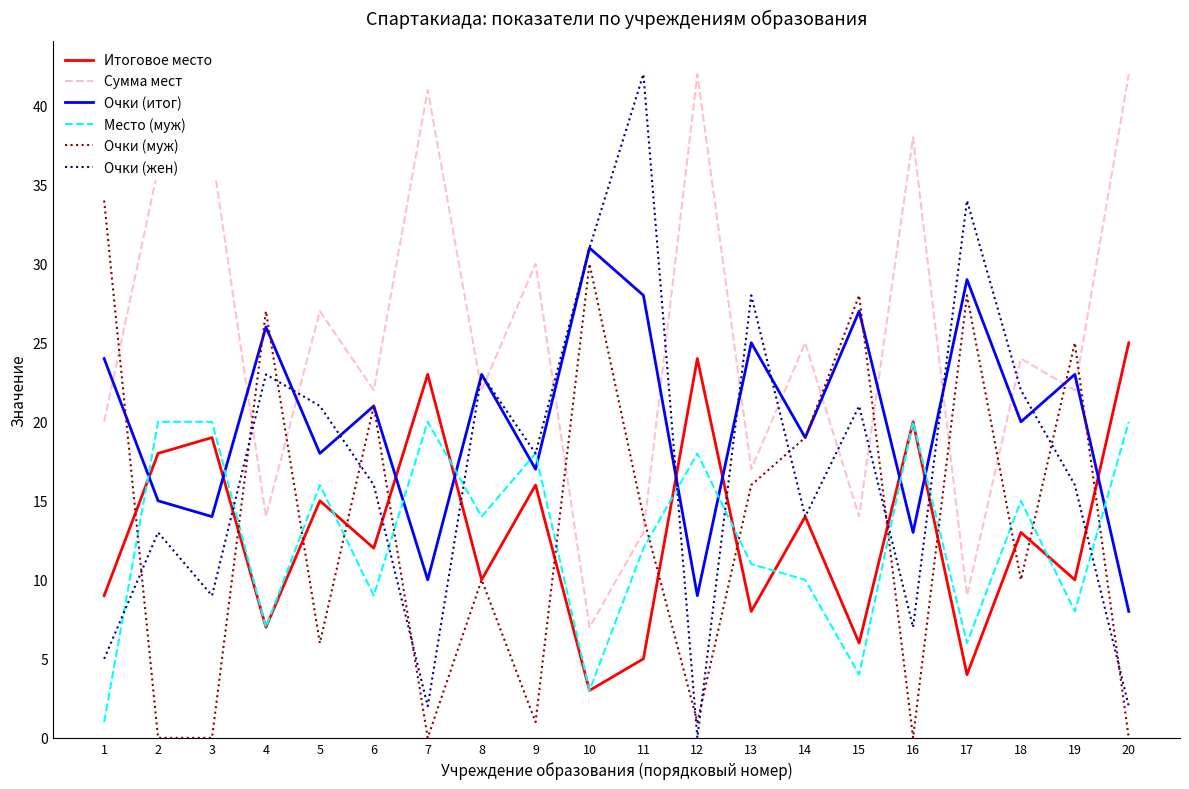

Reading left to right, extract all data points from this chart.

Итоговое место: 1=9	2=18	3=19	4=7	5=15	6=12	7=23	8=10	9=16	10=3	11=5	12=24	13=8	14=14	15=6	16=20	17=4	18=13	19=10	20=25
Сумма мест: 1=20	2=36	3=37	4=14	5=27	6=22	7=41	8=22	9=30	10=7	11=13	12=42	13=17	14=25	15=14	16=38	17=9	18=24	19=22	20=42
Очки (итог): 1=24	2=15	3=14	4=26	5=18	6=21	7=10	8=23	9=17	10=31	11=28	12=9	13=25	14=19	15=27	16=13	17=29	18=20	19=23	20=8
Место (муж): 1=1	2=20	3=20	4=7	5=16	6=9	7=20	8=14	9=18	10=3	11=12	12=18	13=11	14=10	15=4	16=20	17=6	18=15	19=8	20=20
Очки (муж): 1=34	2=0	3=0	4=27	5=6	6=21	7=0	8=10	9=1	10=30	11=14	12=1	13=16	14=19	15=28	16=0	17=28	18=10	19=25	20=0
Очки (жен): 1=5	2=13	3=9	4=23	5=21	6=16	7=2	8=23	9=18	10=31	11=42	12=0	13=28	14=14	15=21	16=7	17=34	18=22	19=16	20=2